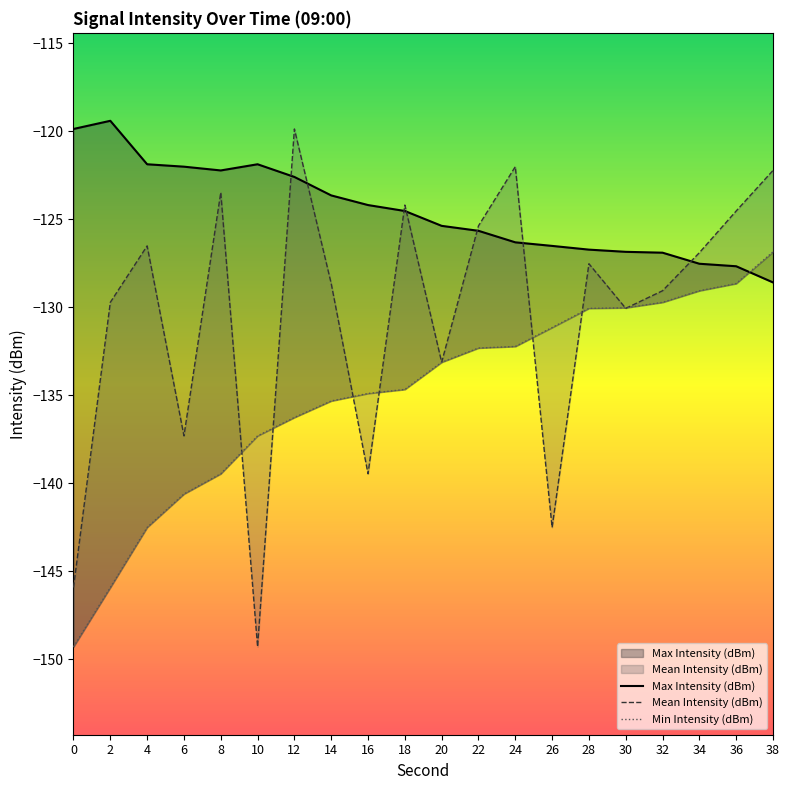

How many interior local peaks does the Mean Intensity (dBm) series have?

6